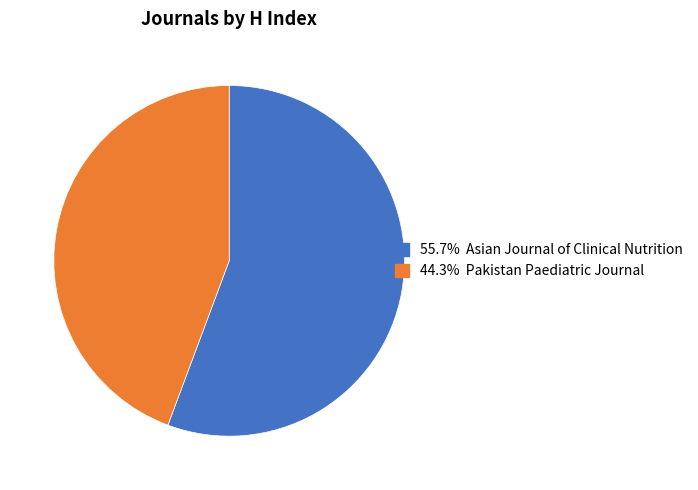

Is there a majority slice in this chart?

Yes